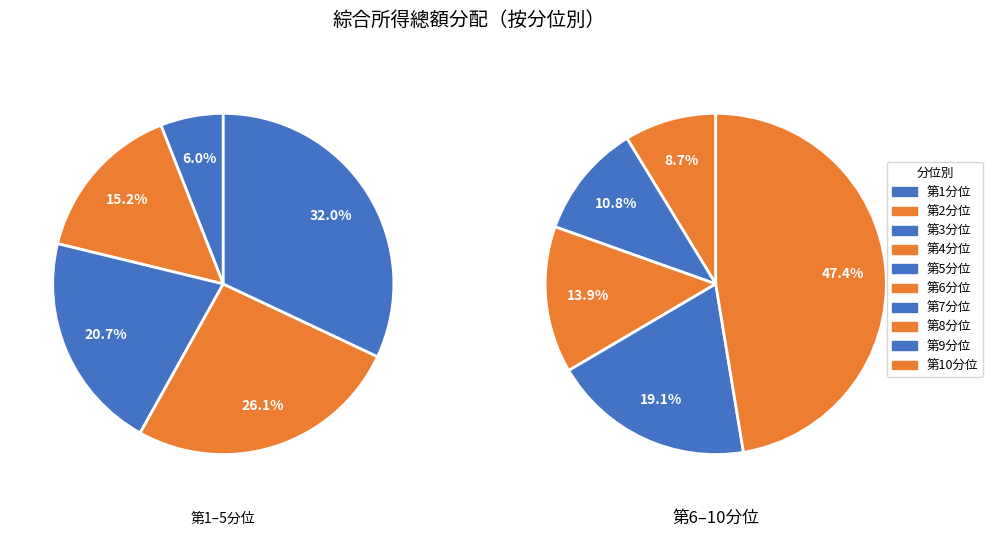

True or false: 第2分位 accounts for 1% of the total.

False